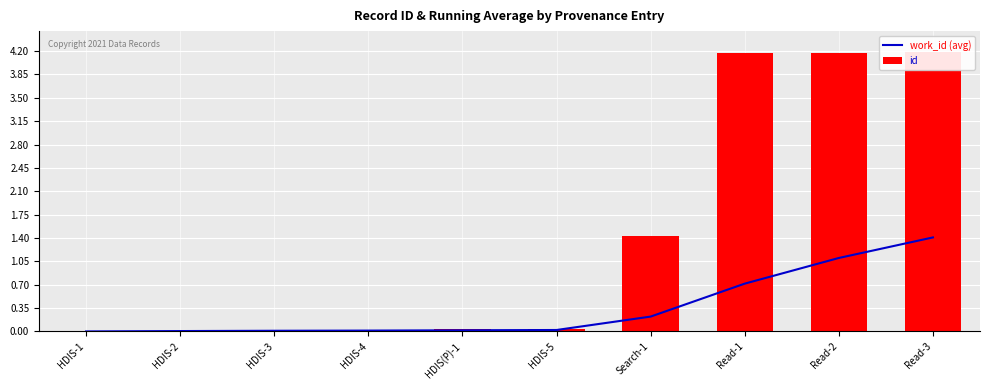

What position from the right is Read-3?

1